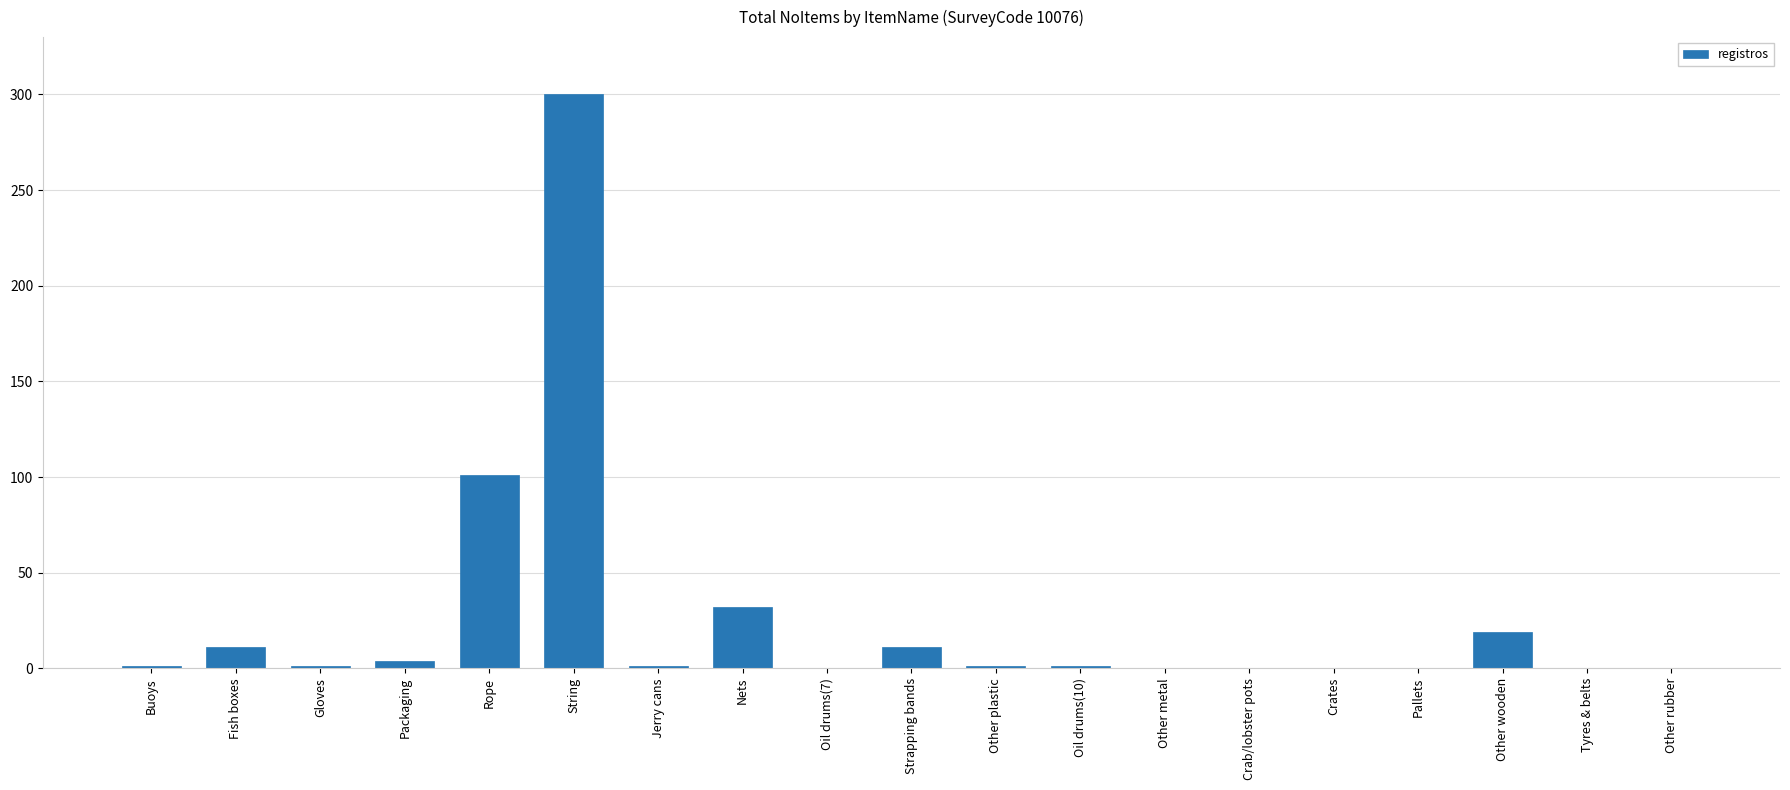

What is the sum of the values at Pallets and Nets?

32